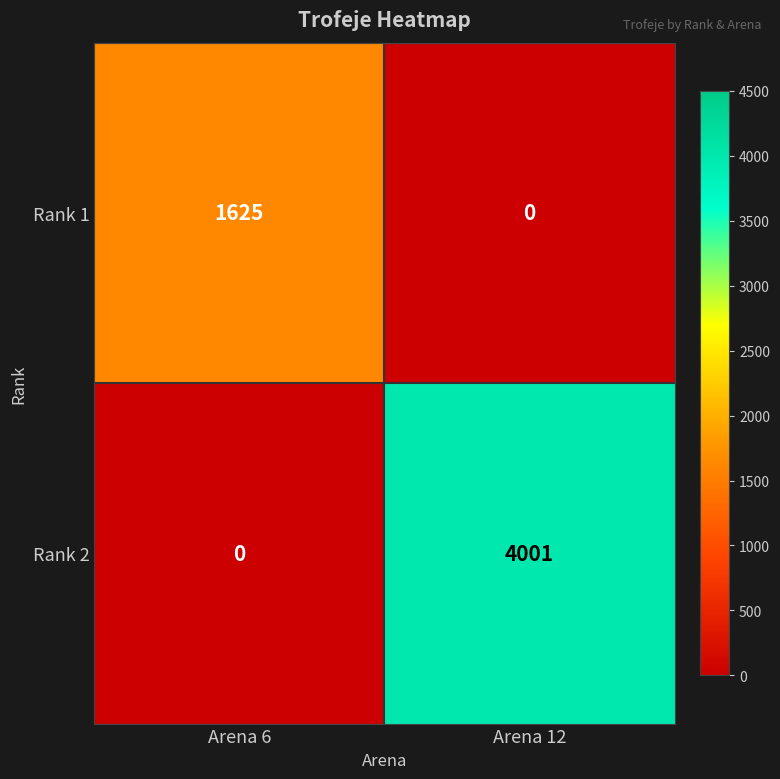

The value of Rank 2 at Arena 6 is 0. True or false?

True